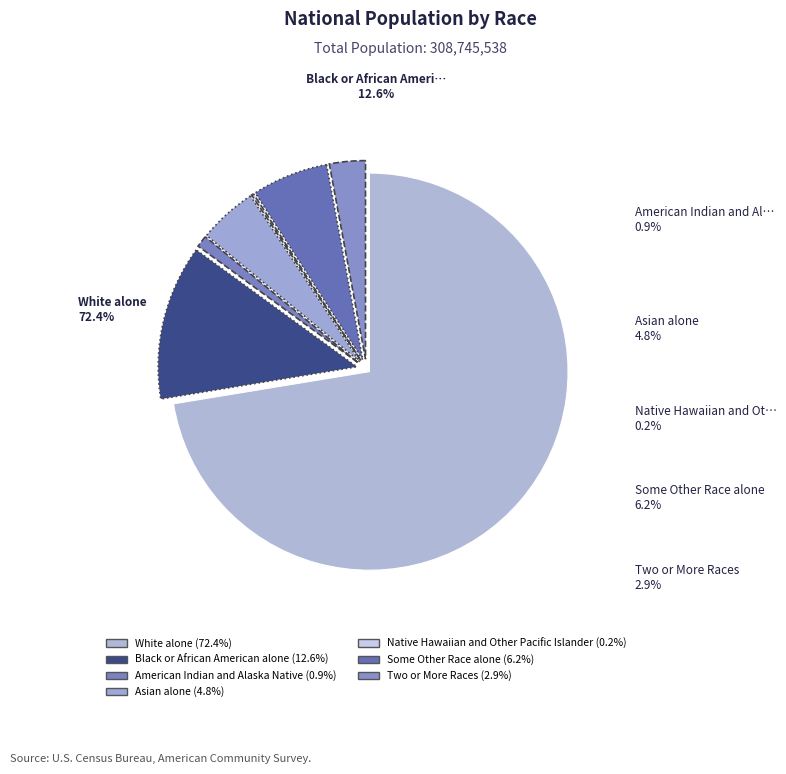

True or false: Native Hawaiian and Other Pacific Islander accounts for 0% of the total.

True